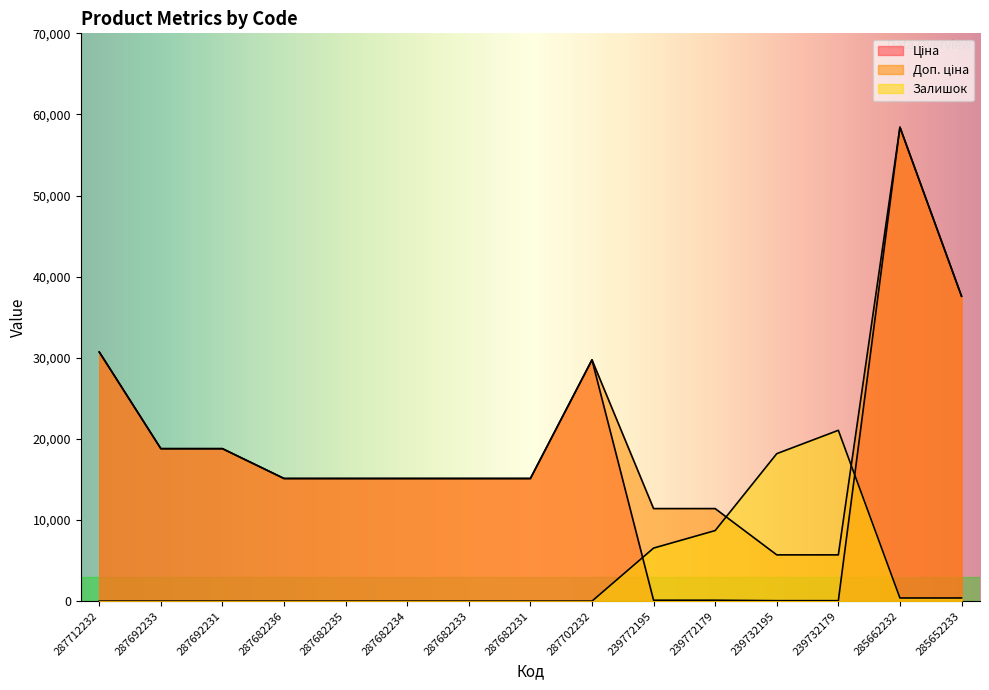

True or false: Ціна has a value of 15120.0 at 287682236.

True